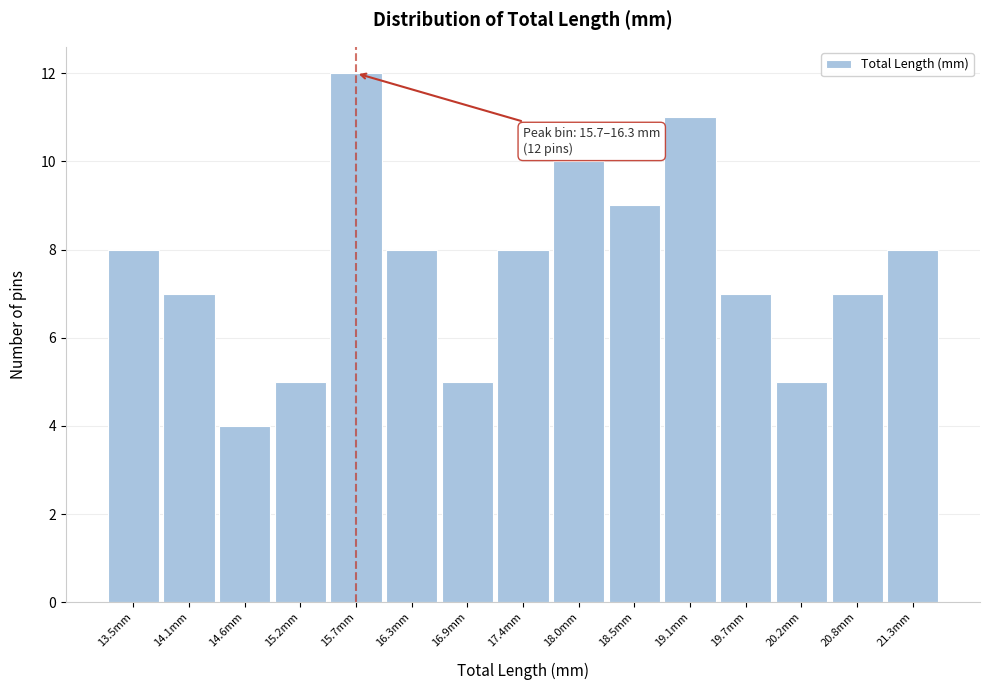

Reading left to right, extract all data points from this chart.

13.5mm=8	14.1mm=7	14.6mm=4	15.2mm=5	15.7mm=12	16.3mm=8	16.9mm=5	17.4mm=8	18.0mm=10	18.5mm=9	19.1mm=11	19.7mm=7	20.2mm=5	20.8mm=7	21.3mm=8